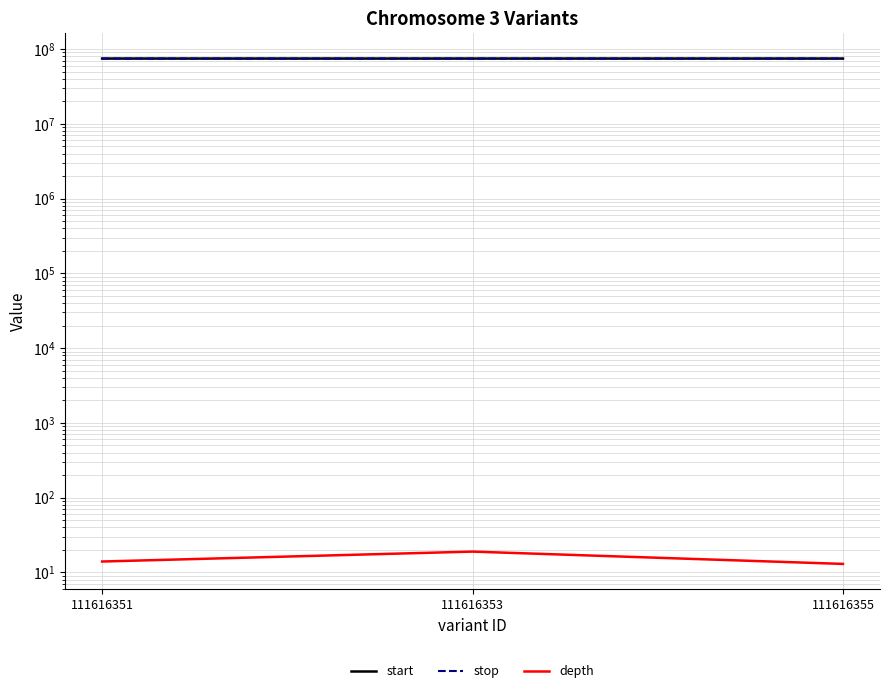

Reading right to left, what are all the values shown in this chart?

start: 111616355=74625259	111616353=74625188	111616351=74624731
stop: 111616355=74625260	111616353=74625189	111616351=74624732
depth: 111616355=13	111616353=19	111616351=14